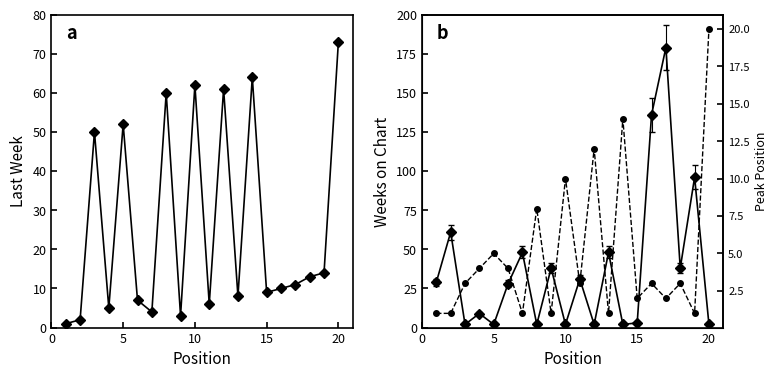

How many lines are shown in the chart?

3